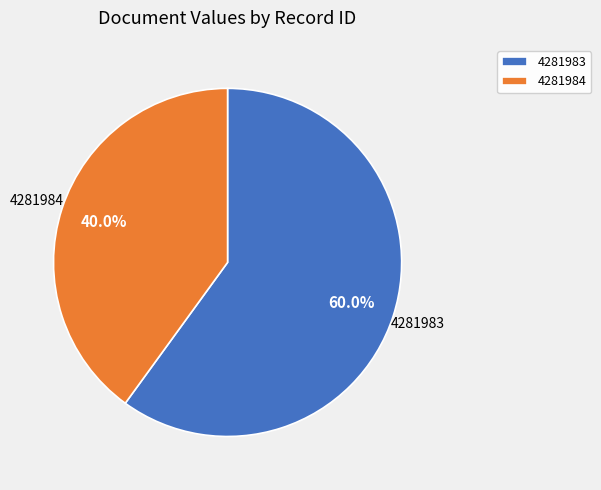

Is the sum of 4281984 and 4281983 greater than half?

Yes